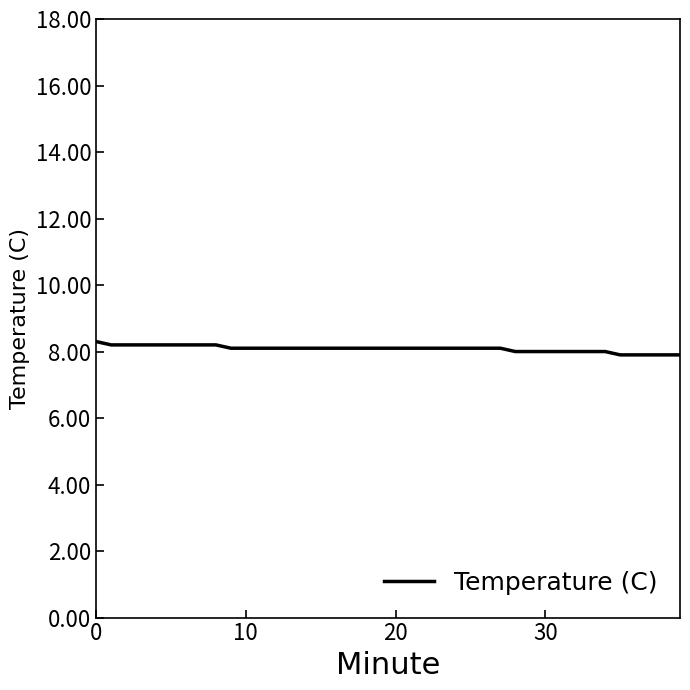

What is the smallest value displayed?

7.9